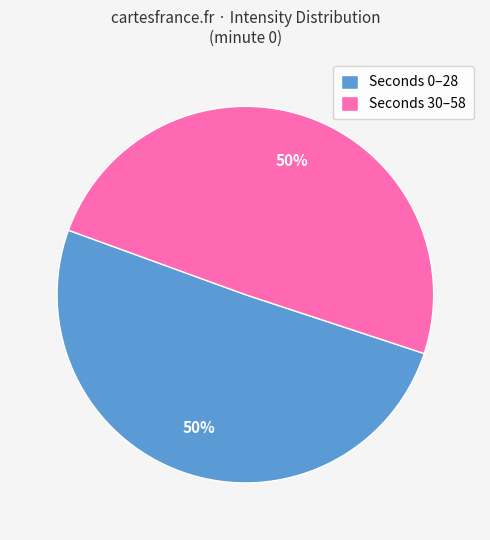

True or false: Seconds 30–58 accounts for 59% of the total.

False